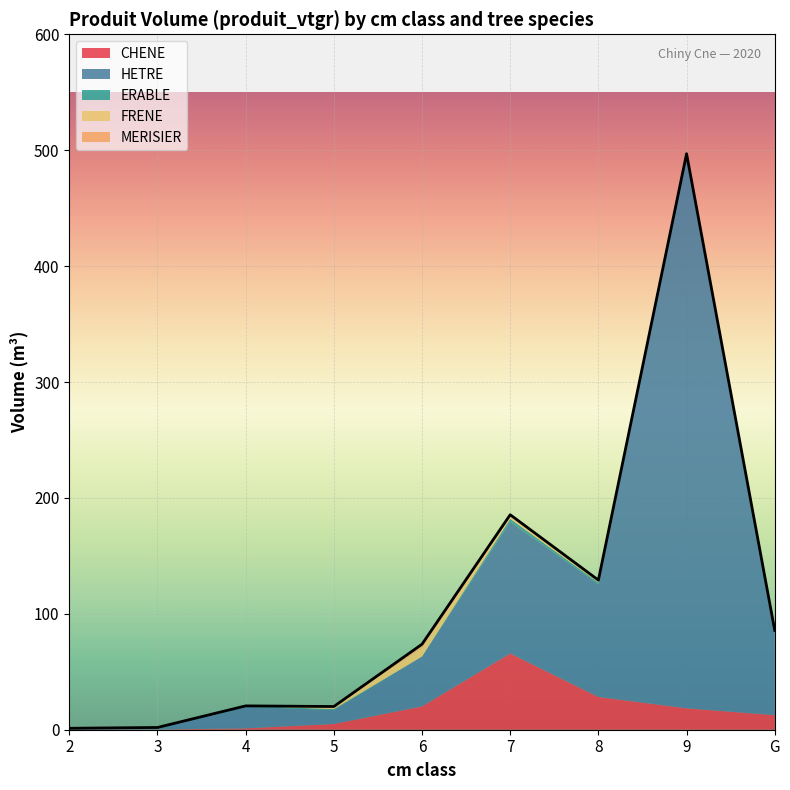

At which label is ERABLE closest to 1?

5